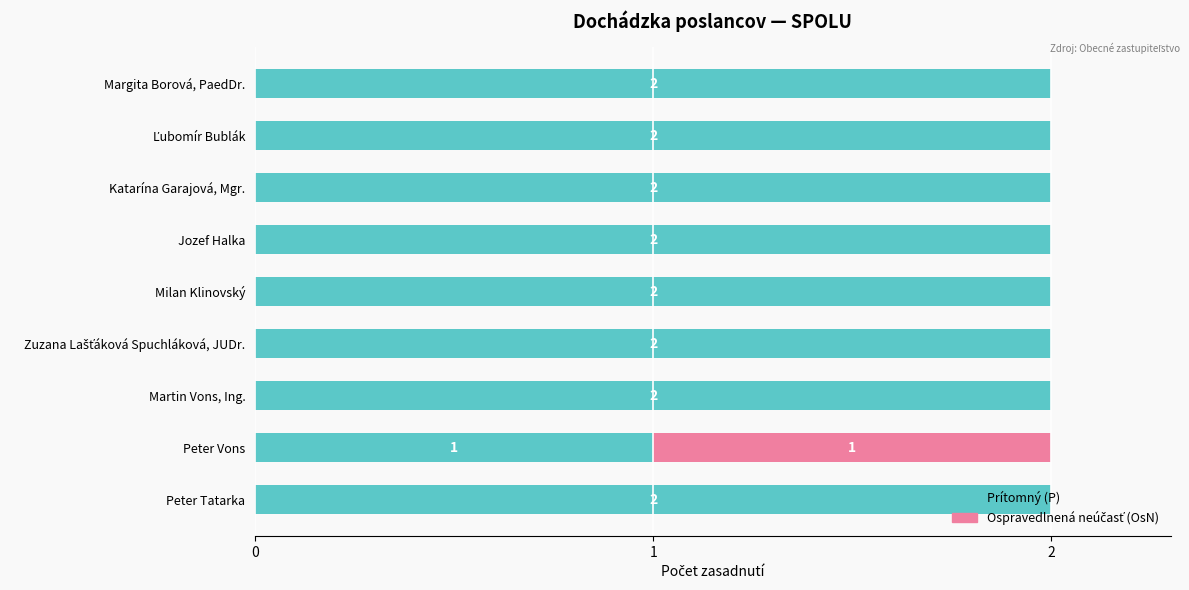

True or false: Prítomný (P) has a value of 1 at Peter Vons.

True